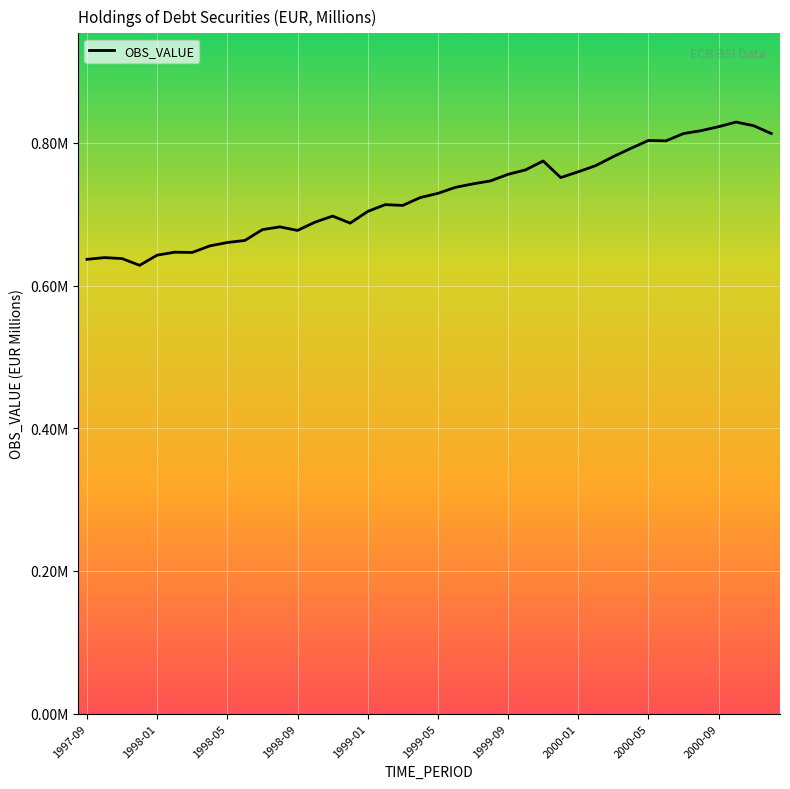

Does the chart have visible grid lines?

Yes